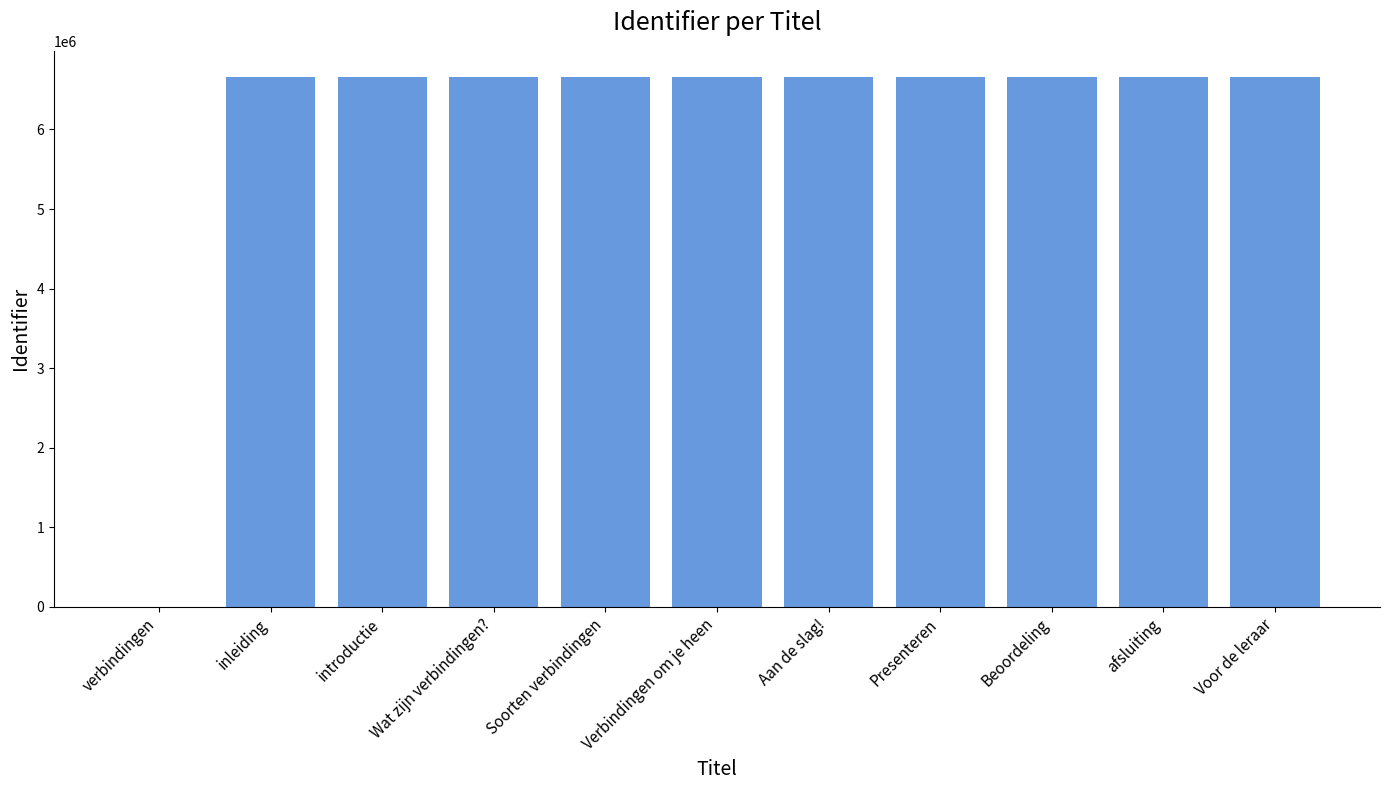

What is the maximum value shown in the chart?

6654621